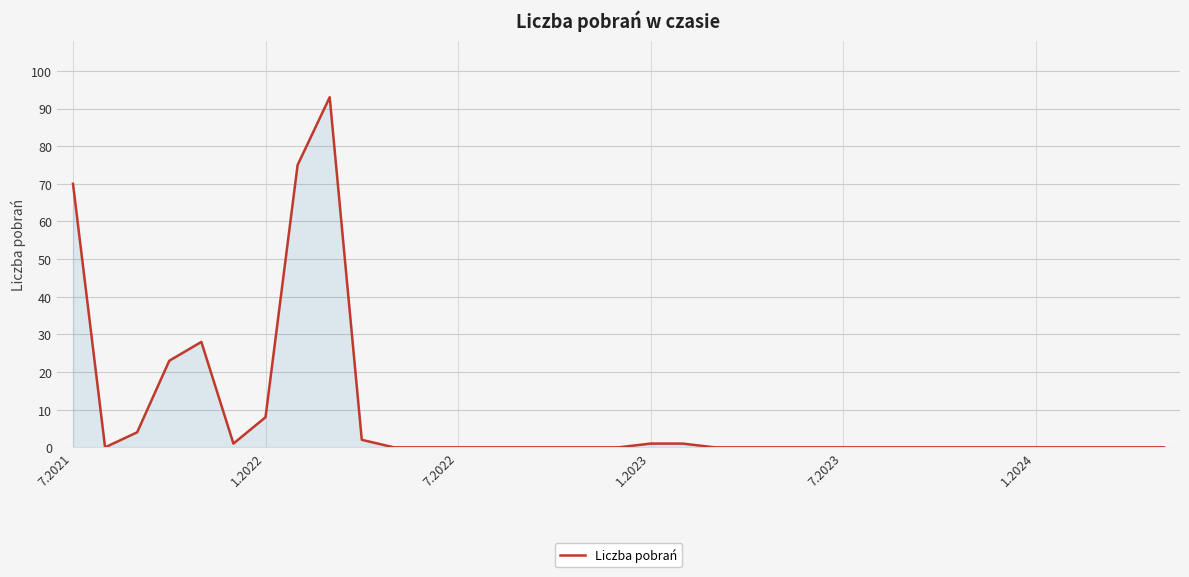

What is the greatest value displayed?

93